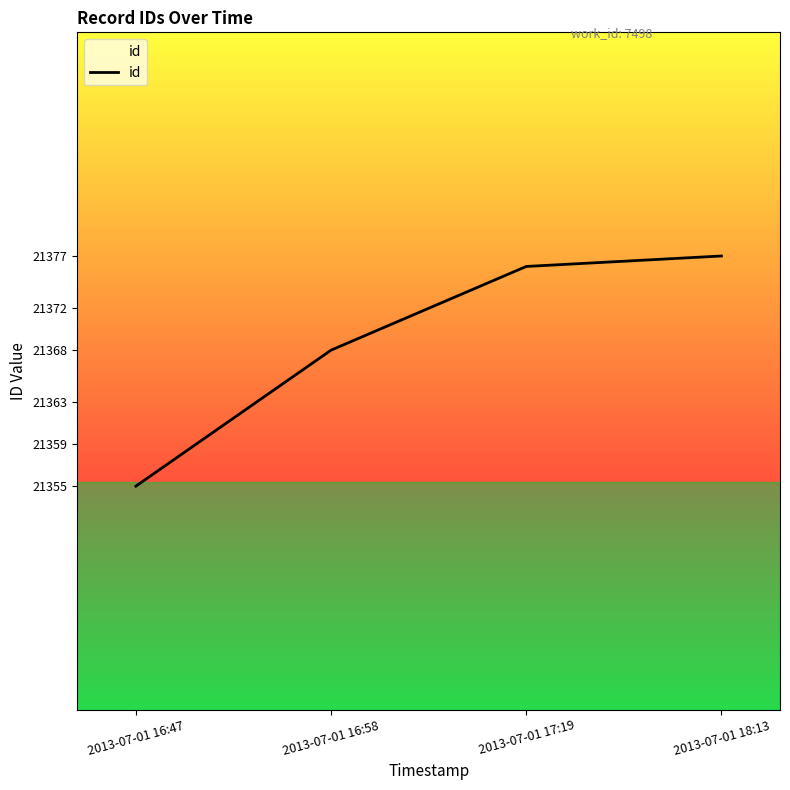

What position from the left is 2013-07-01 17:19?

3